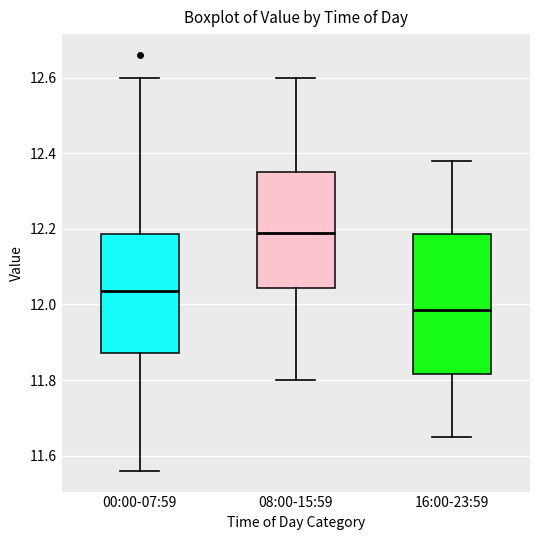

Which box has the lowest median line?

16:00-23:59